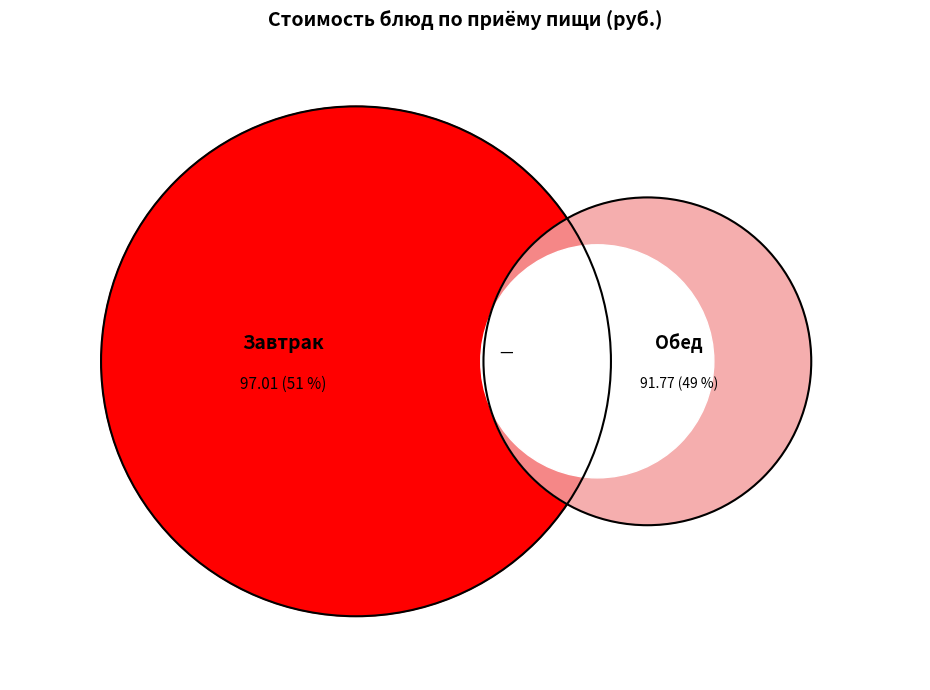

Does Компот из смеси сухофруктов (обед) account for over 50% of the chart?

No